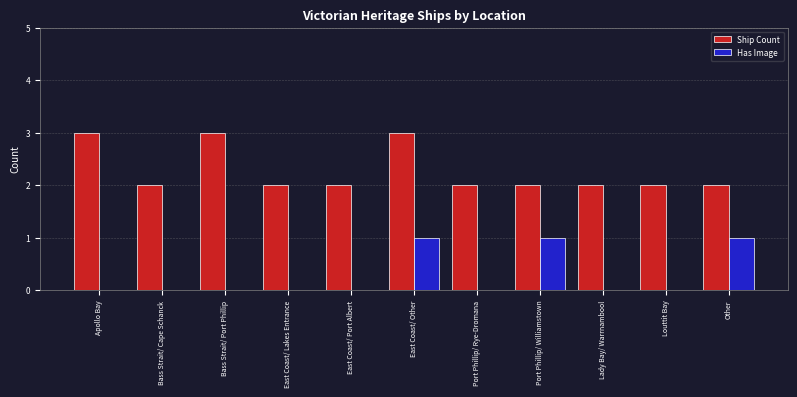

What is the highest value of the Ship Count series?

3